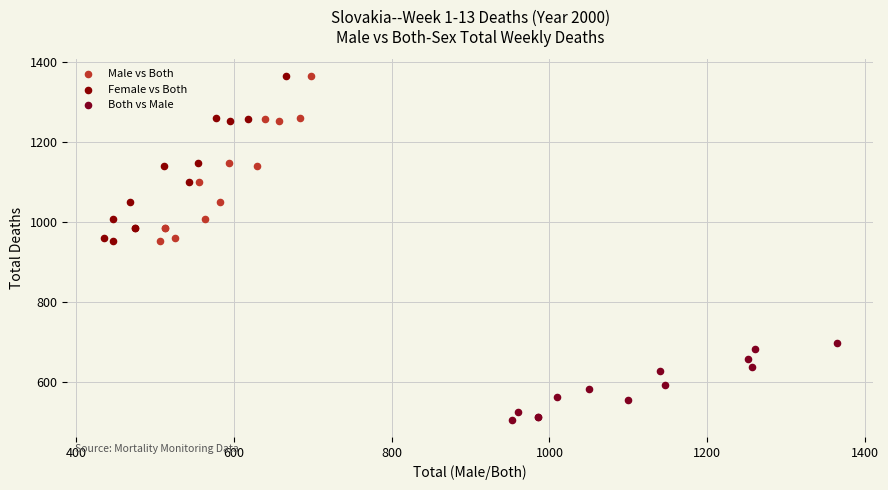

Which series contains the lowest Y value?

Both vs Male